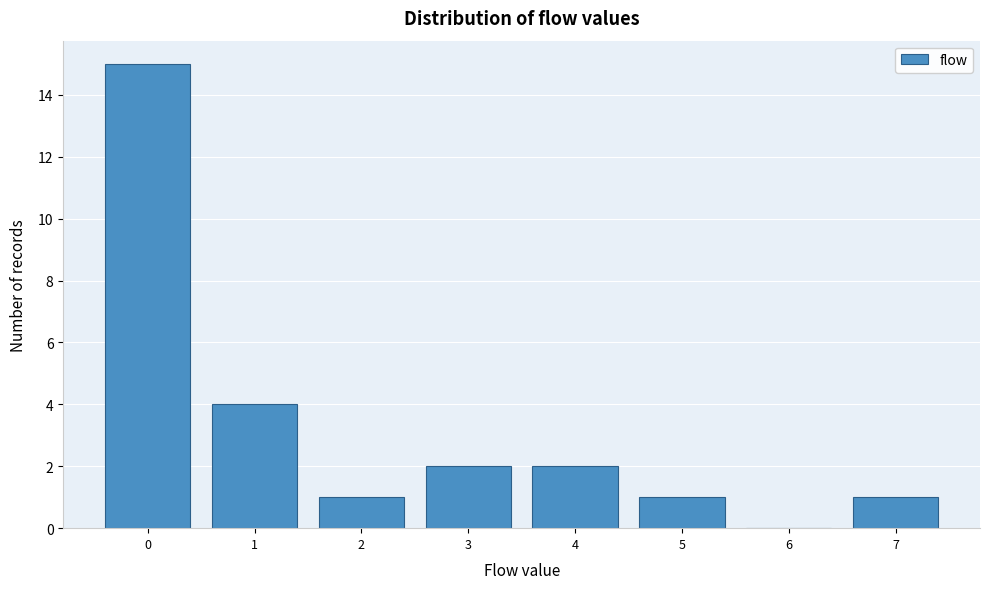

Reading left to right, list every bar in this chart as the range it spans on the x-axis followed by its height. The values are not printed on the chart, so give them approximately, as read against the axis.

-0.5 to 0.5: 15
0.5 to 1.5: 4
1.5 to 2.5: 1
2.5 to 3.5: 2
3.5 to 4.5: 2
4.5 to 5.5: 1
5.5 to 6.5: 0
6.5 to 7.5: 1